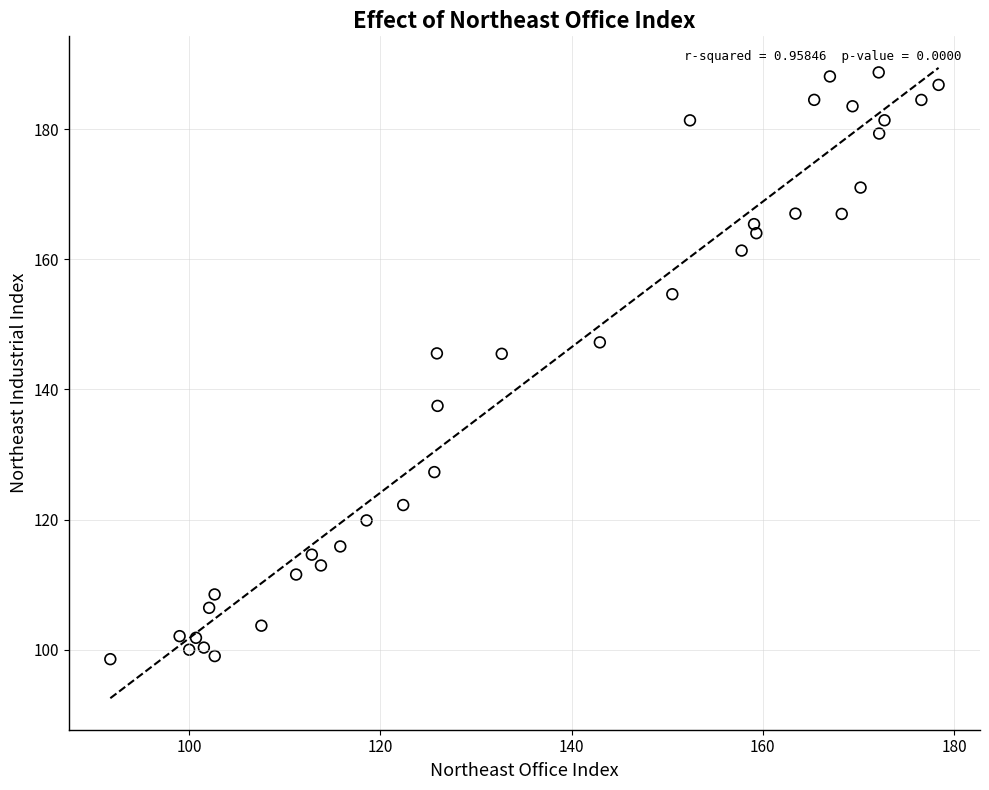

What is the range of X values (max minus min)?

86.6